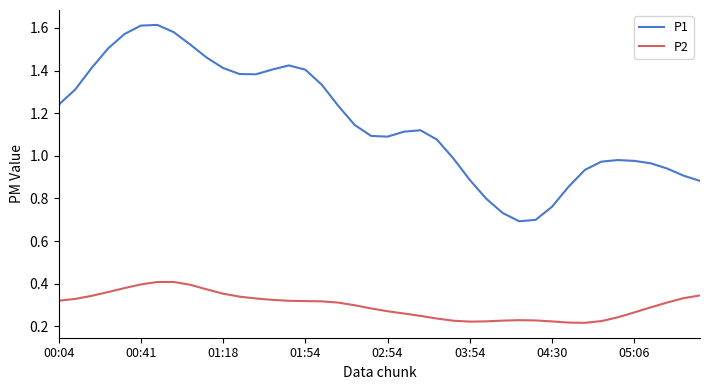

Does the chart display data point markers on the line(s)?

No